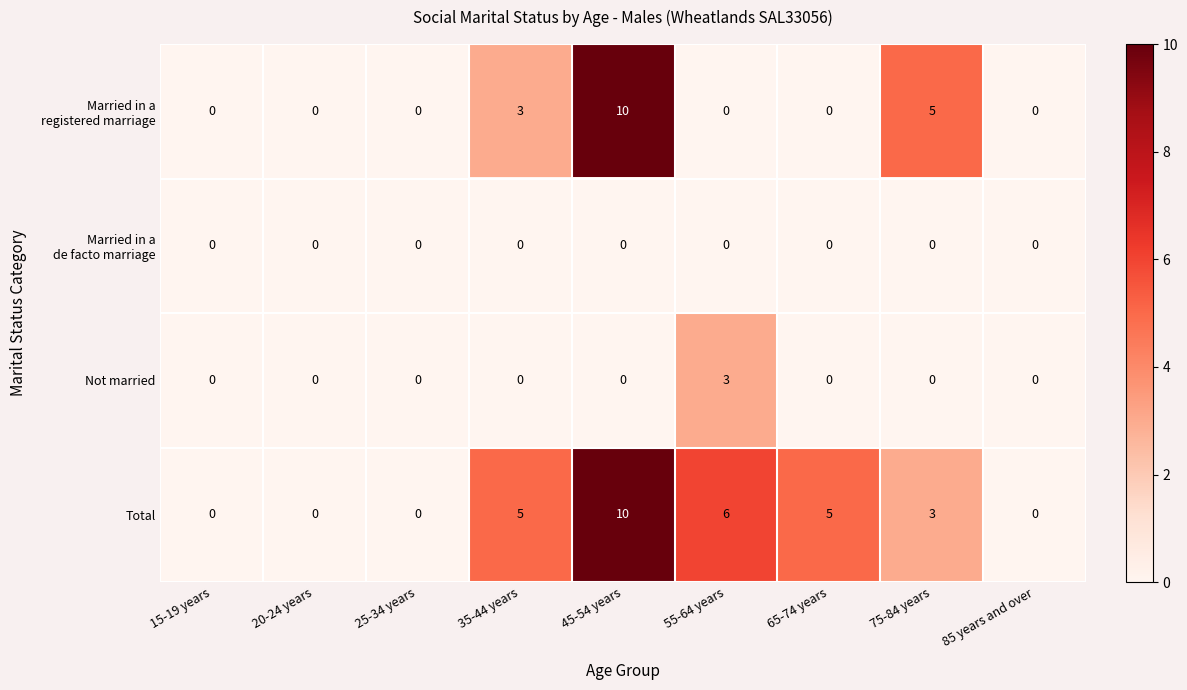

What is the difference between the highest and lowest values at 65-74 years?

5